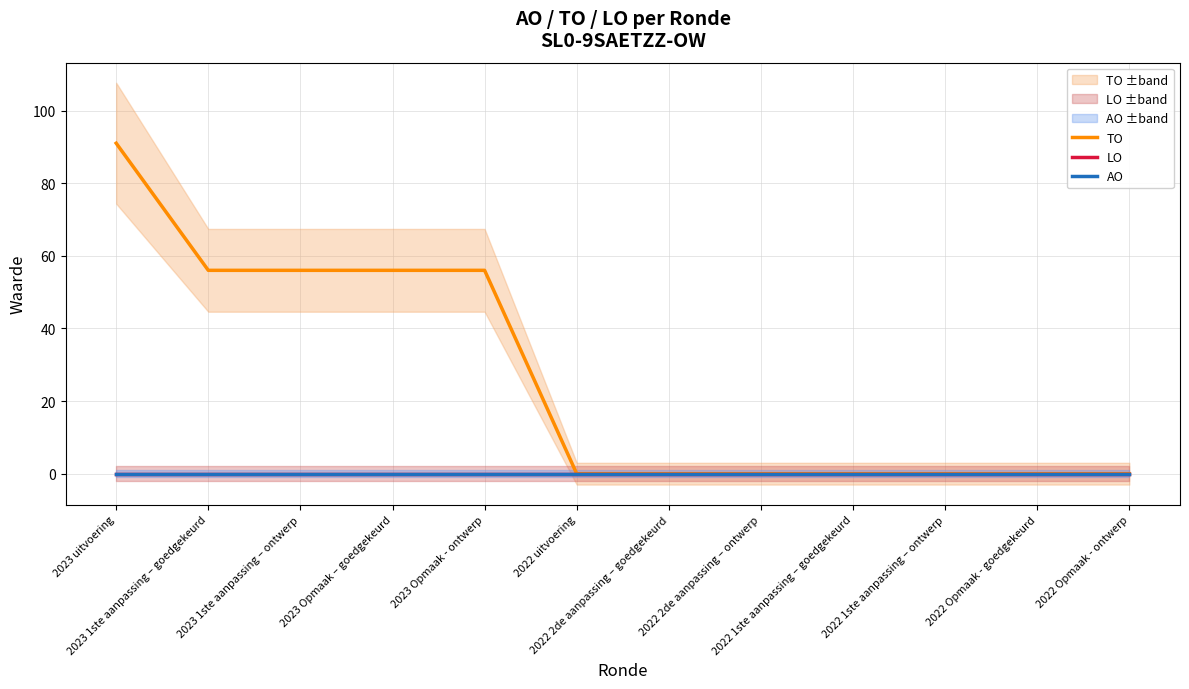

Which series changed the most between 2023 1ste aanpassing – goedgekeurd and 2023 Opmaak - ontwerp?

TO